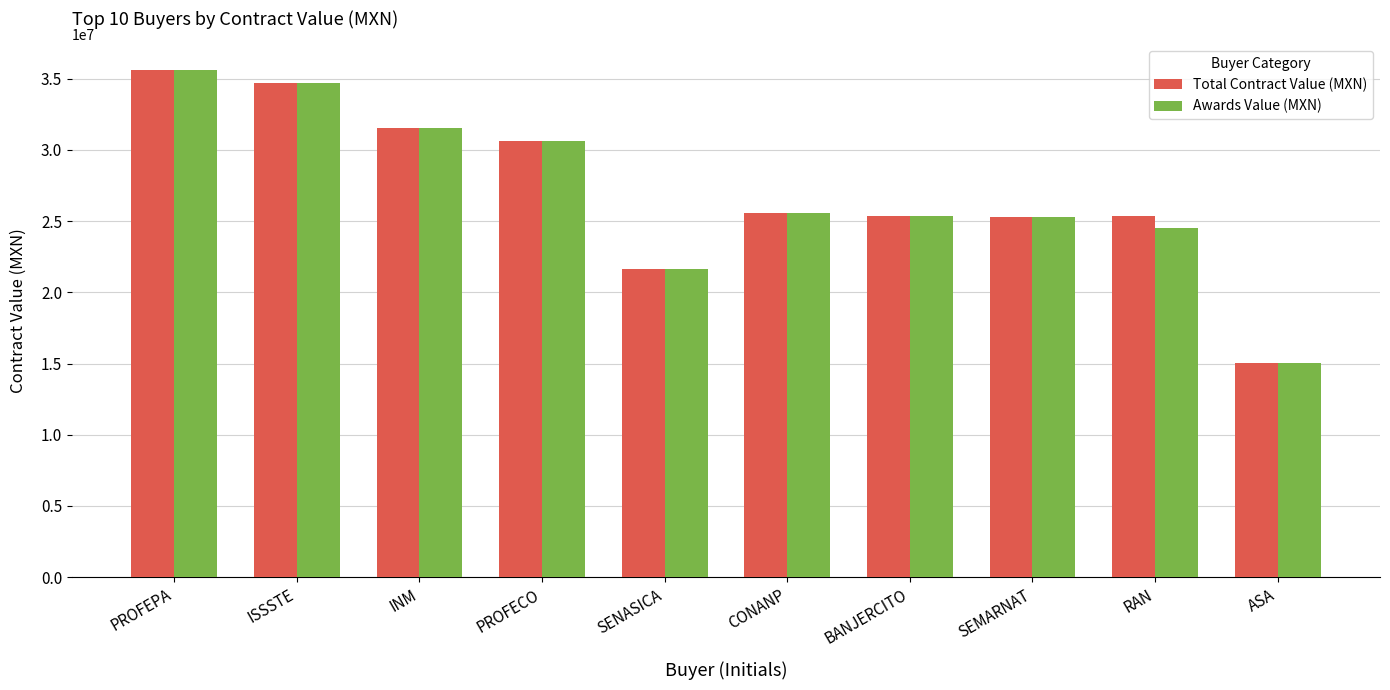

What are all the series names shown in the legend?

Total Contract Value (MXN), Awards Value (MXN)